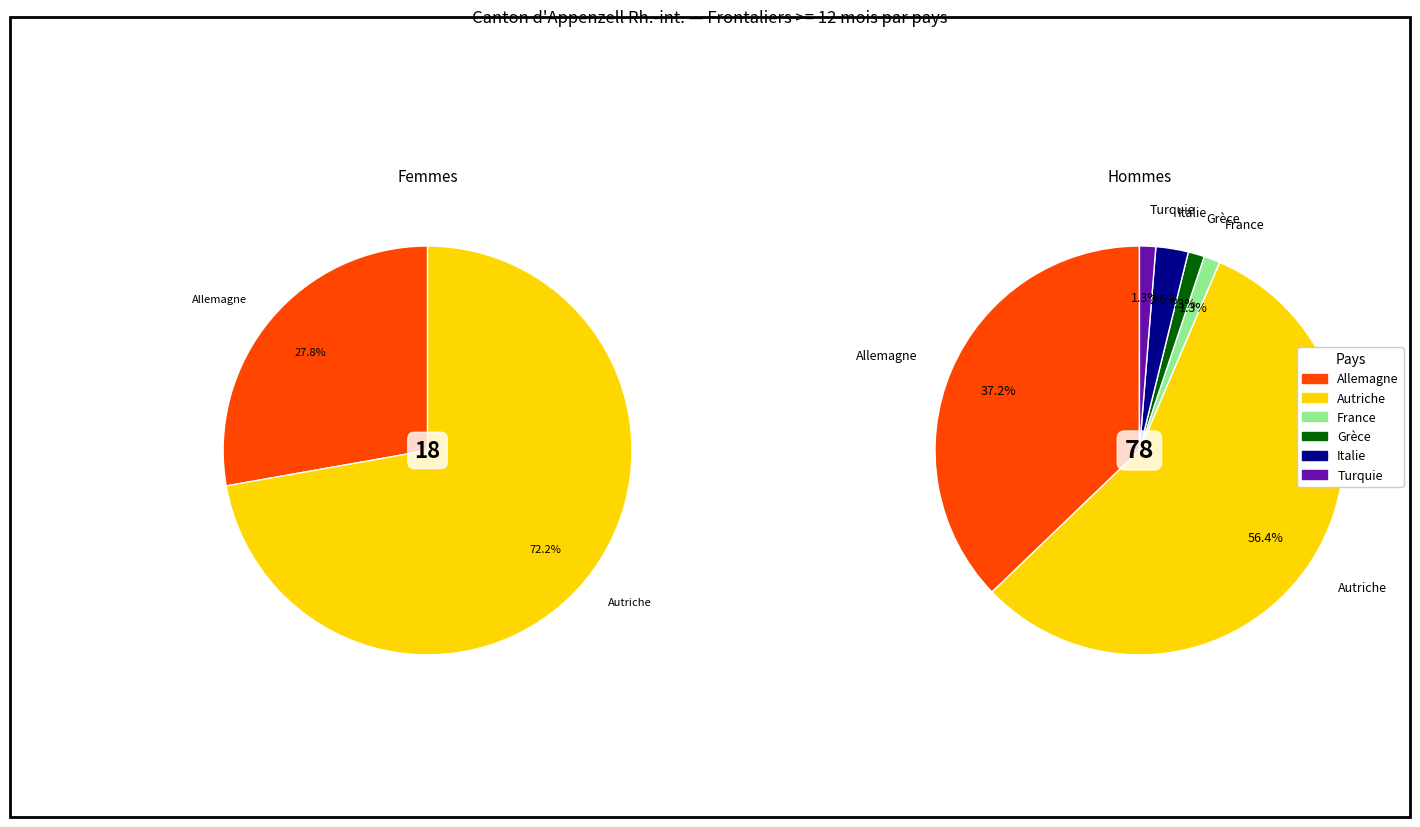

How many segments does this pie chart have?

6